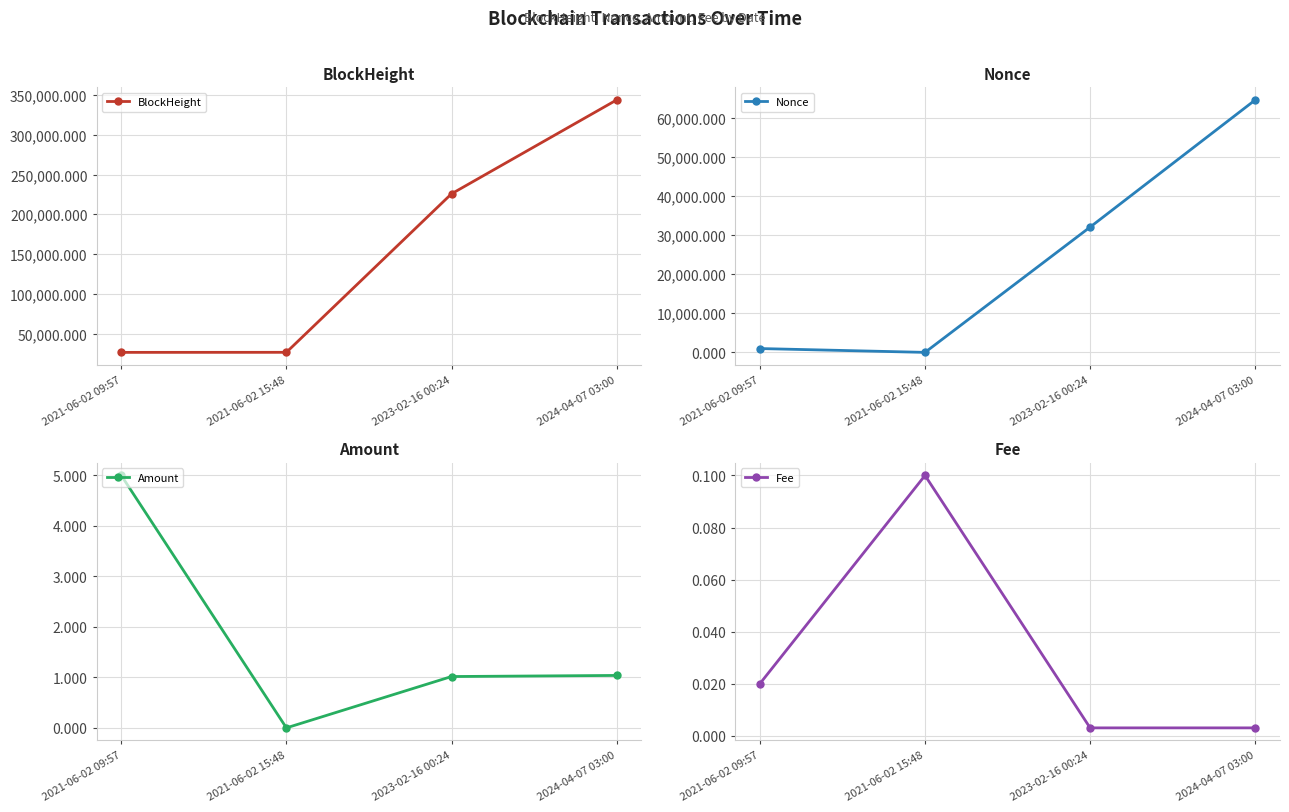

Which category has the highest value in the BlockHeight series?

2024-04-07 03:00